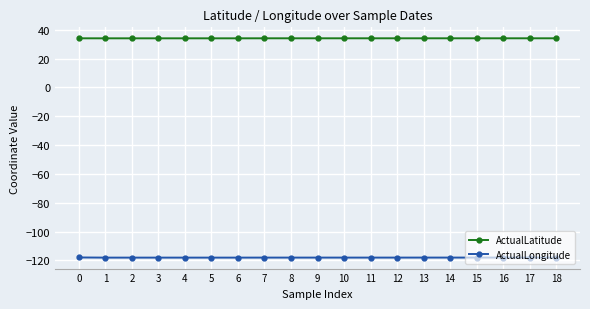

Does the chart display data point markers on the line(s)?

Yes